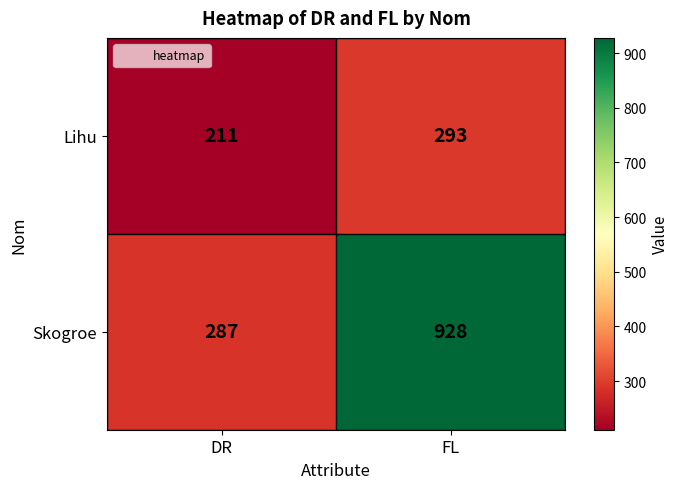

What is the approximate value of Skogroe at FL?

928